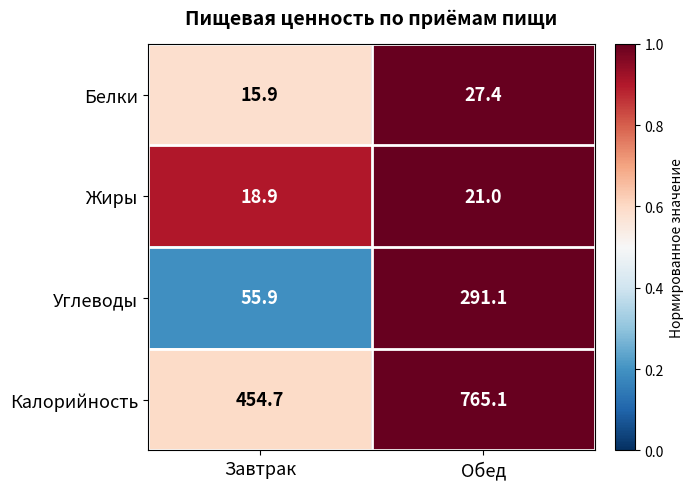

At which category is the sum across all series the highest?

Обед